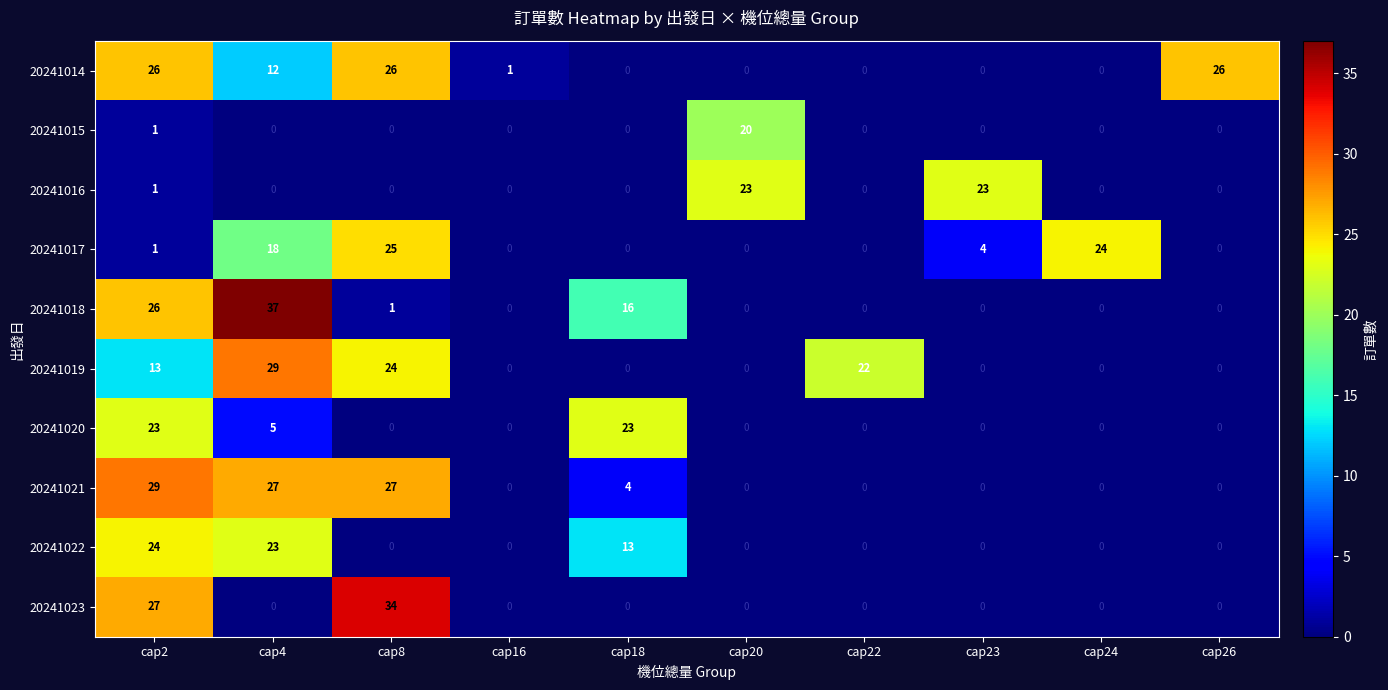

What is the approximate value of 20241018 at cap4, to the nearest 5?

35